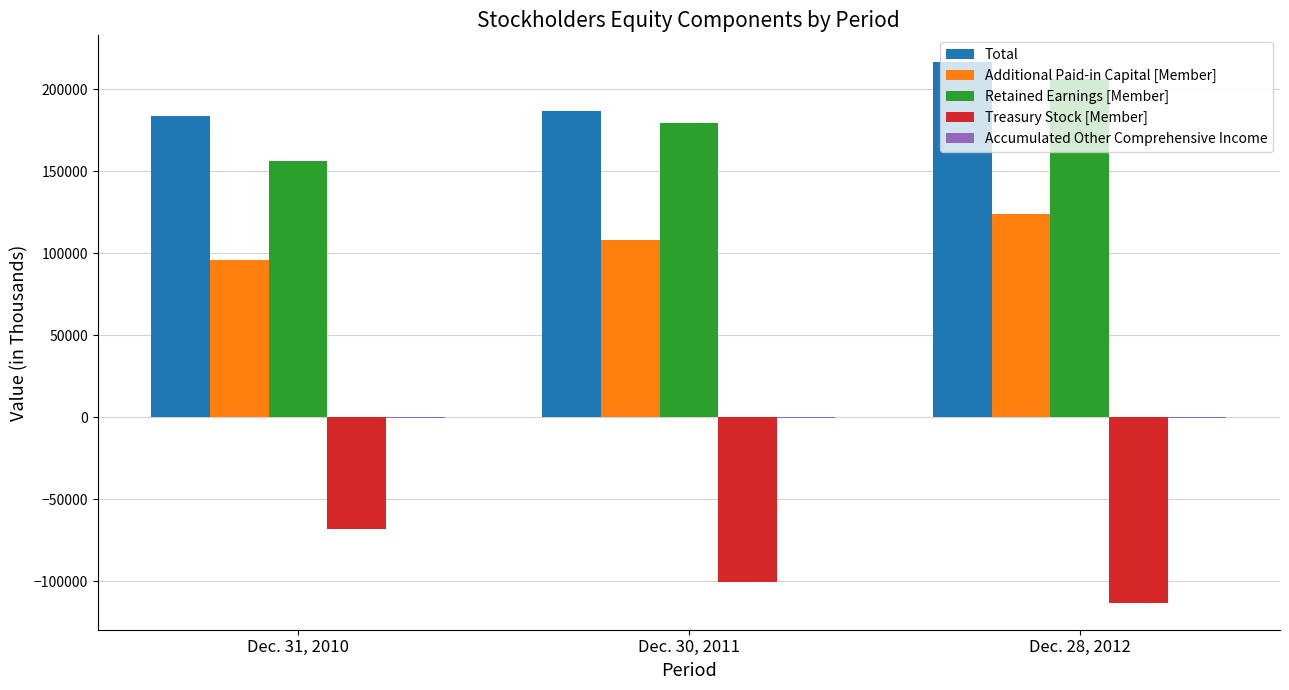

Which category has the highest value in the Retained Earnings [Member] series?

Dec. 28, 2012